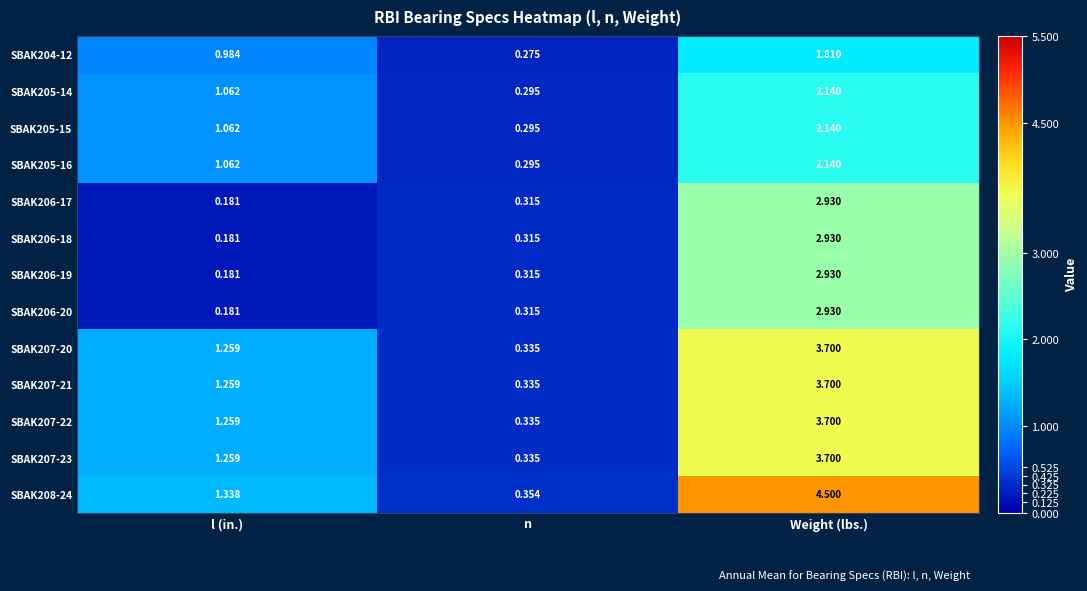

At which category is the sum across all series the highest?

Weight (lbs.)